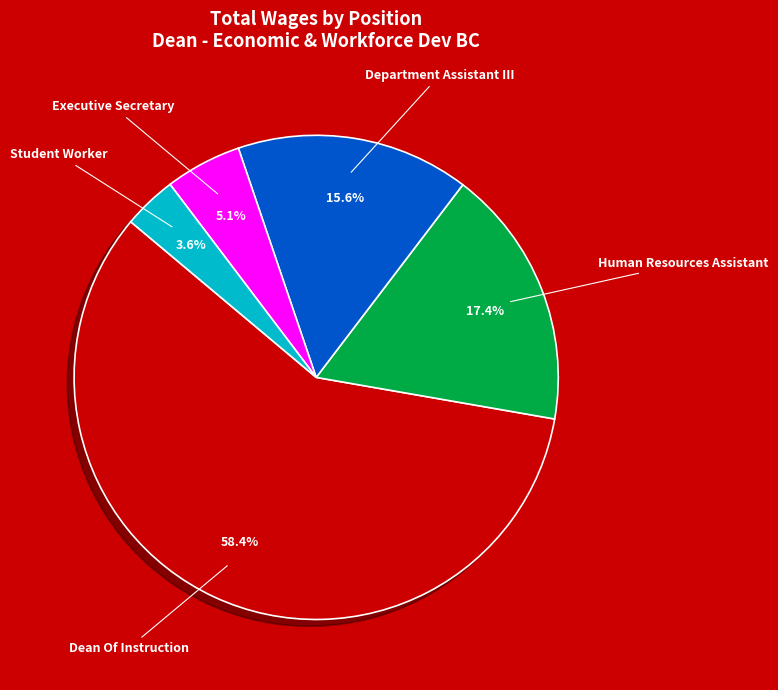

Which slice is the largest?

Dean Of Instruction